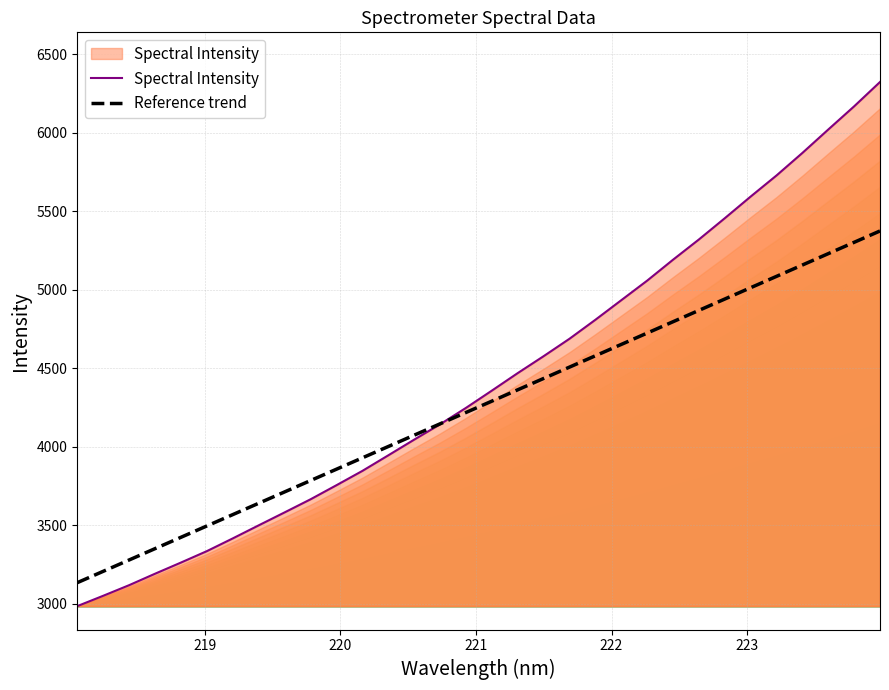

What is the minimum value for Reference trend?

3135.8